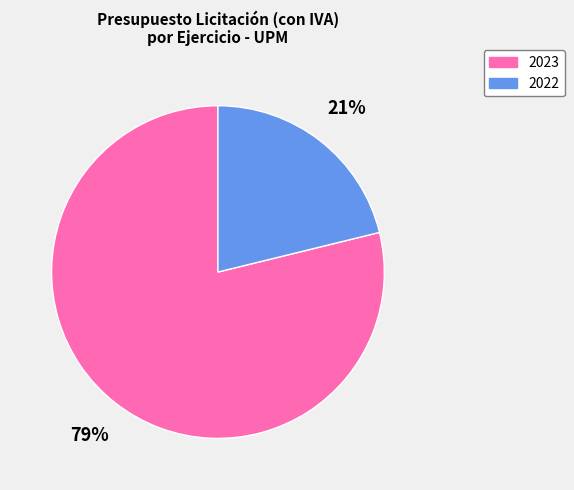

Which category has the biggest portion of the pie?

2023